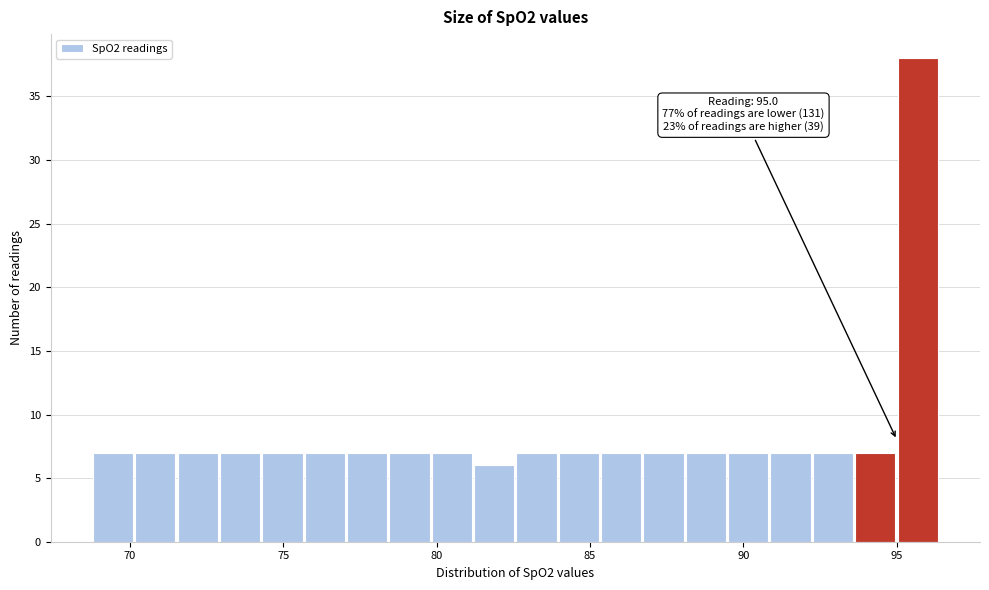

Around what value on the x-axis is the tallest bar? Give the approximate position of its centre, as read against the axis.

95.5